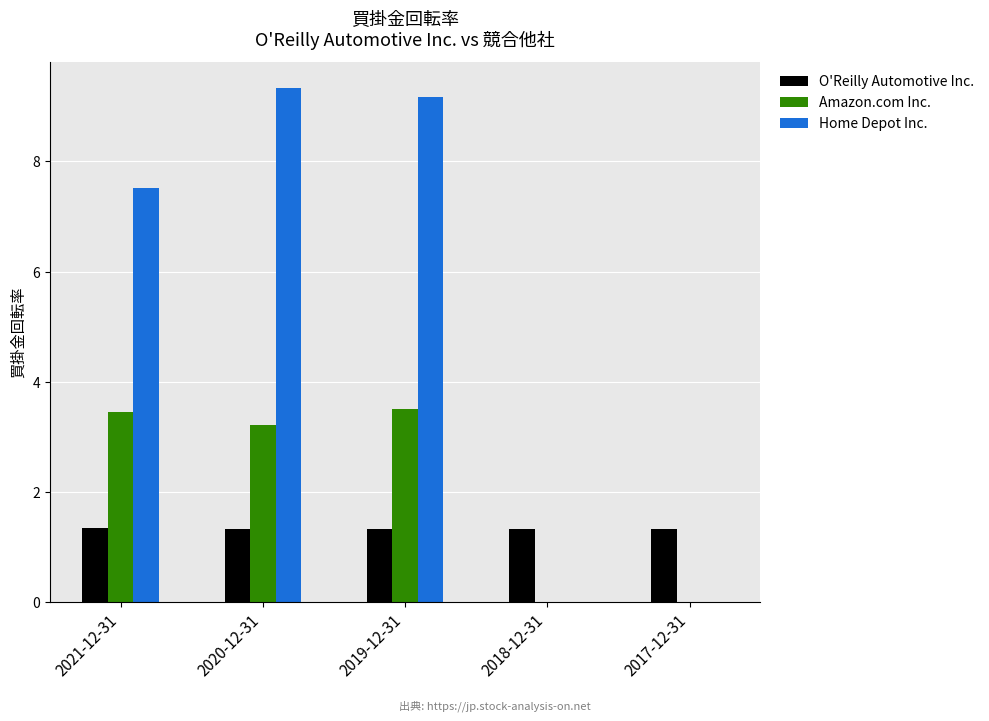

How many data points in Amazon.com Inc. are above 3?

3